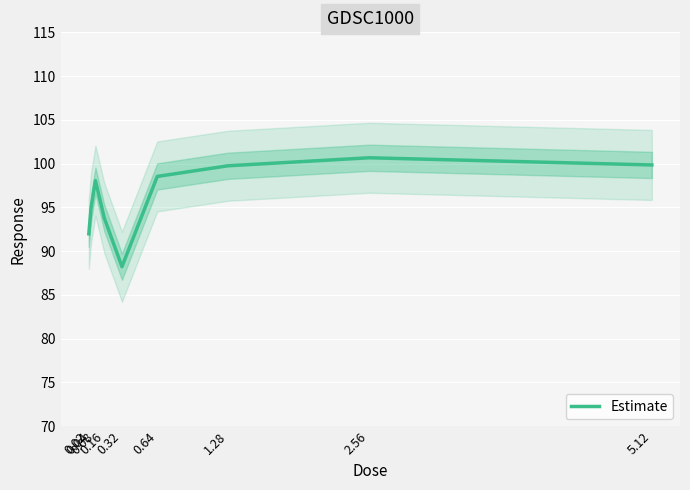

At which category does the chart reach its minimum across all series?

0.32